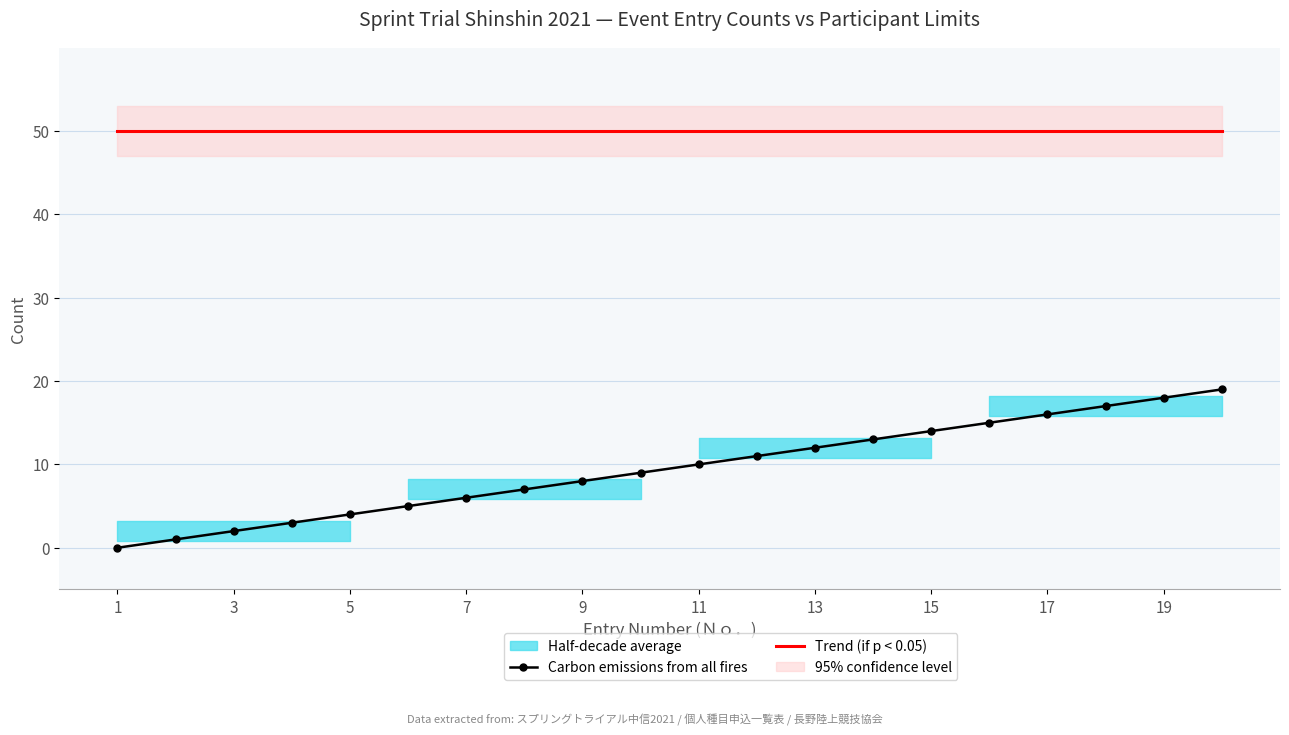

The Carbon emissions from all fires series shows 10 at 7. True or false?

False